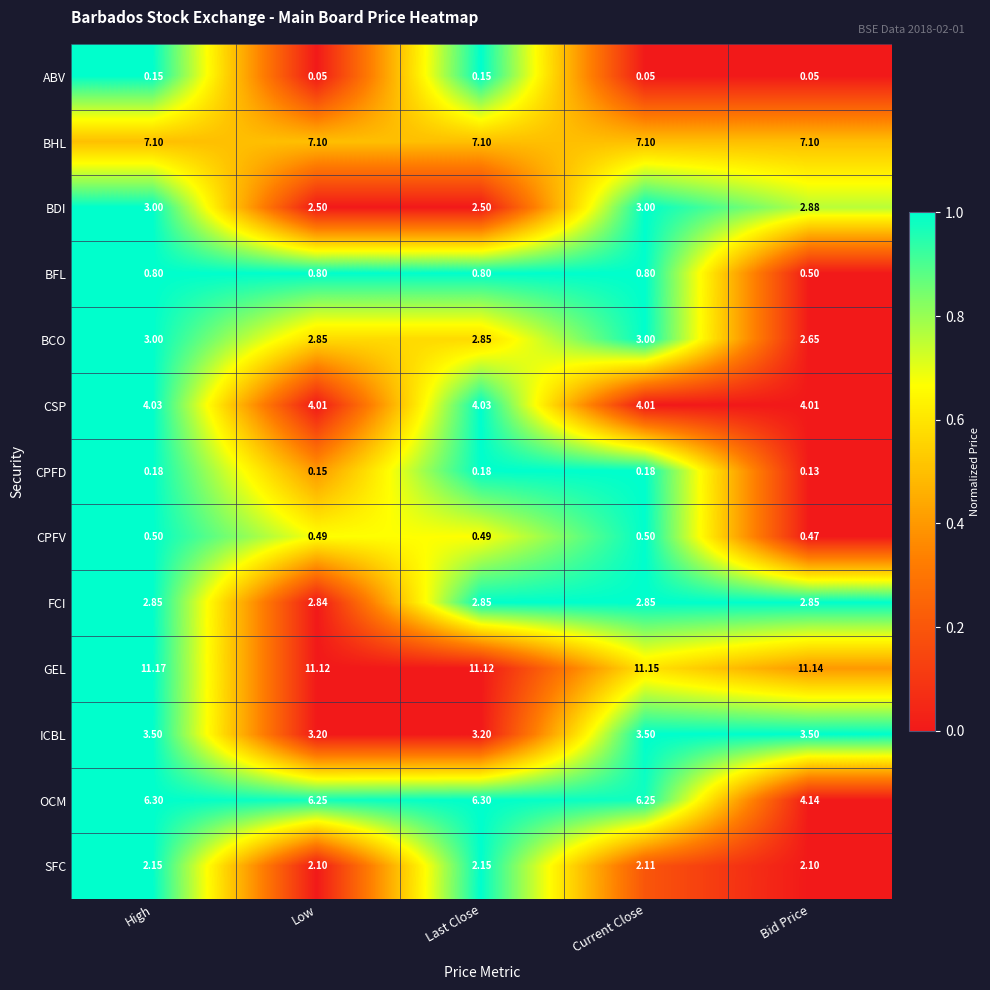

At which category is the sum across all series the highest?

High